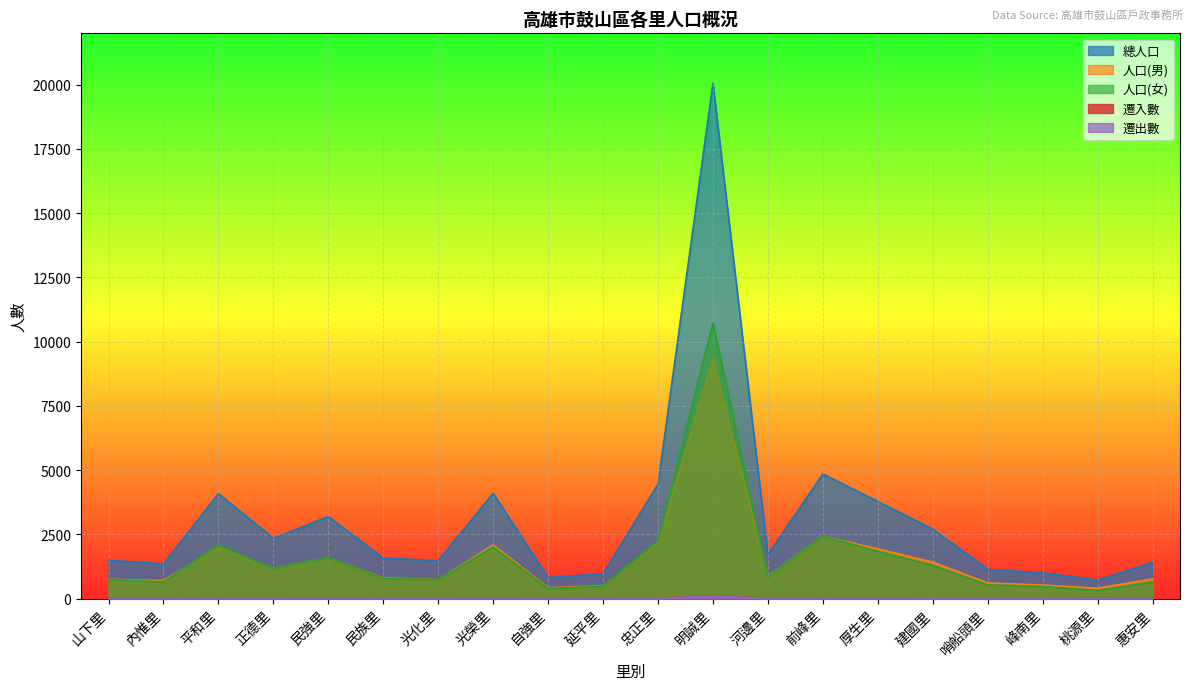

True or false: 遷出數 and 遷入數 cross at least once.

True